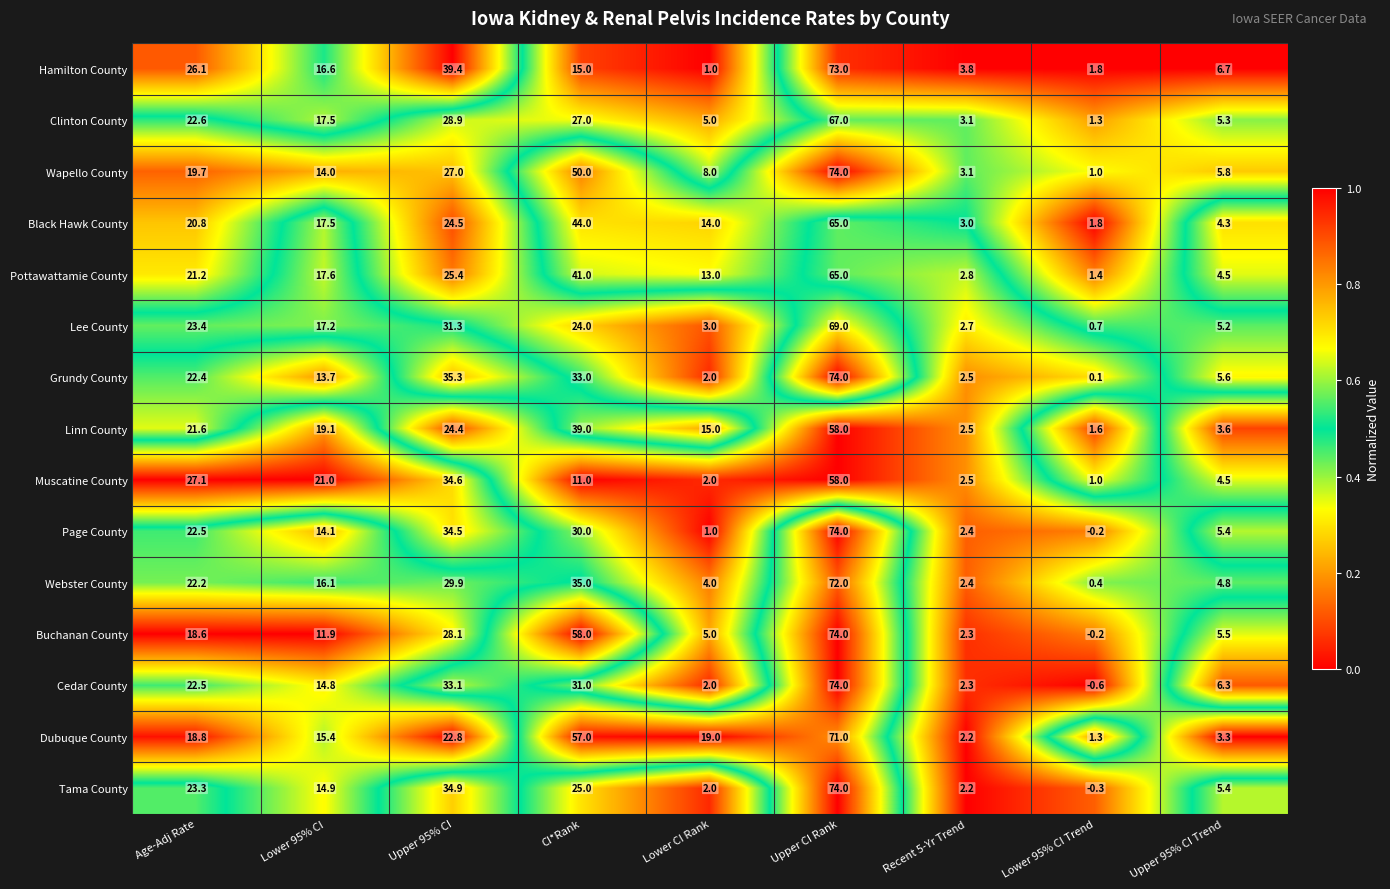

At which label does Tama County first exceed 14?

Age-Adj Rate